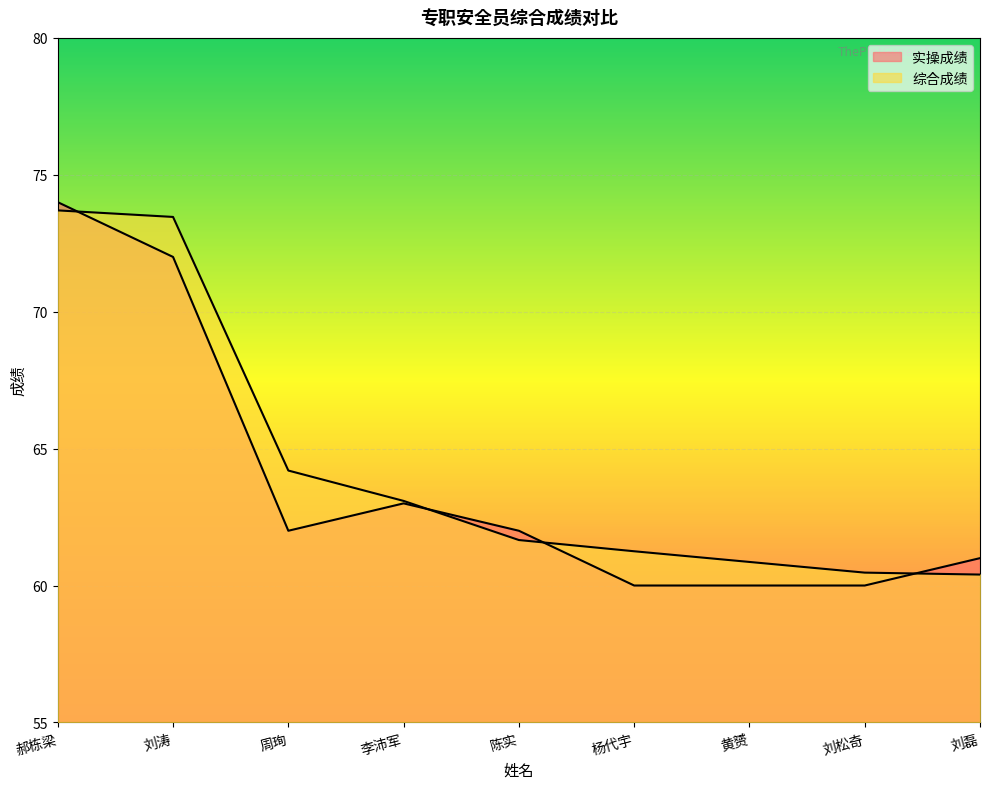

The 实操成绩 series shows 74.0 at 郝栋梁. True or false?

True